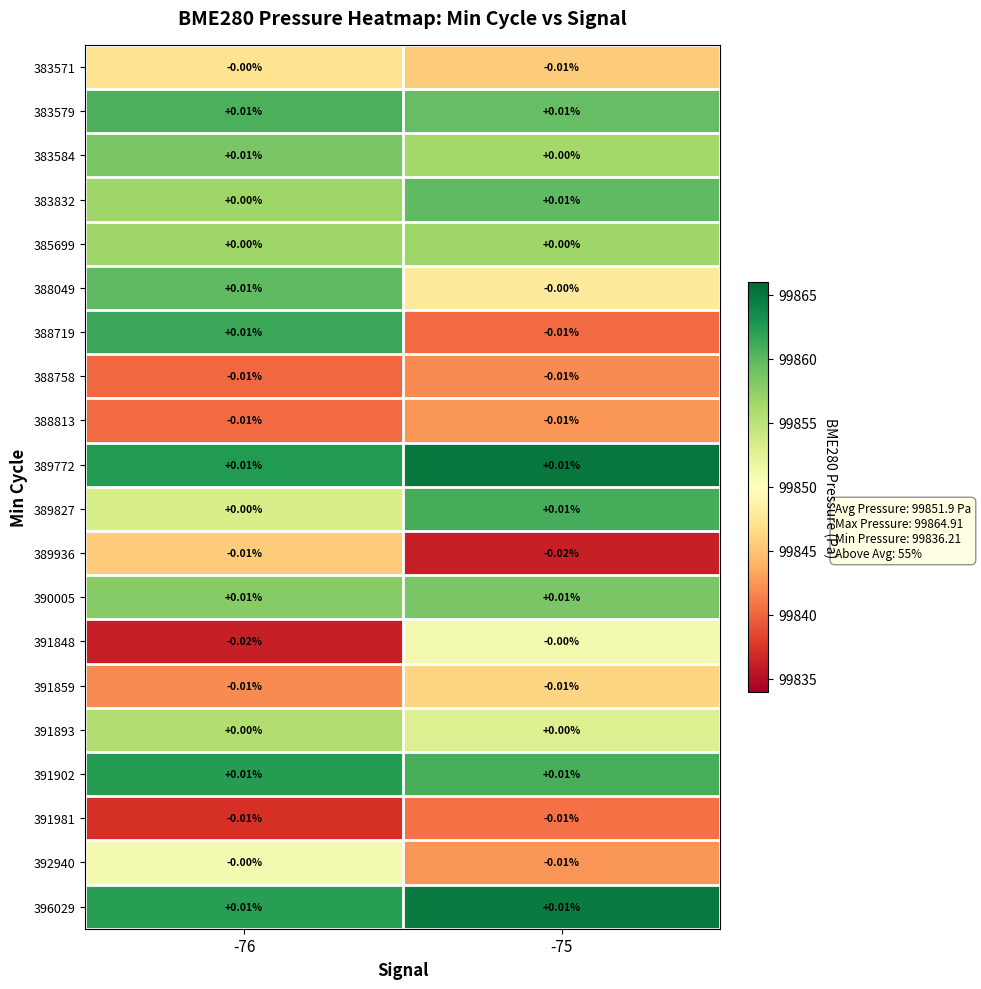

How many data points does each series have?

2